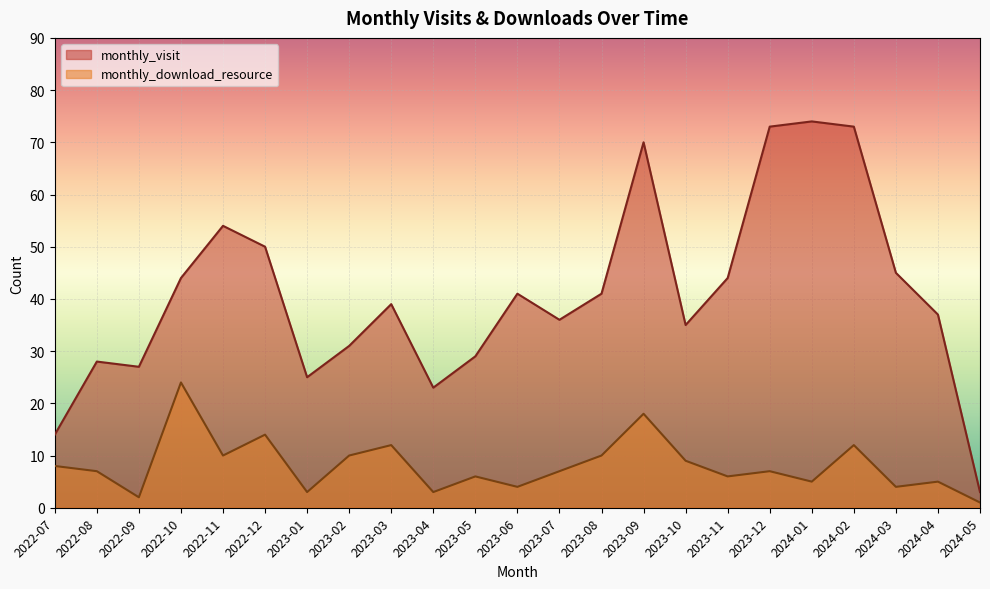

Rank the series by their maximum value, from highest to lowest.

monthly_visit, monthly_download_resource